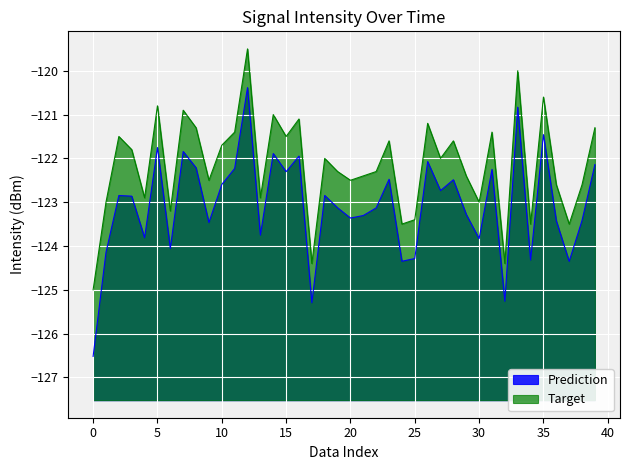

Which series has the widest spread of values?

Prediction